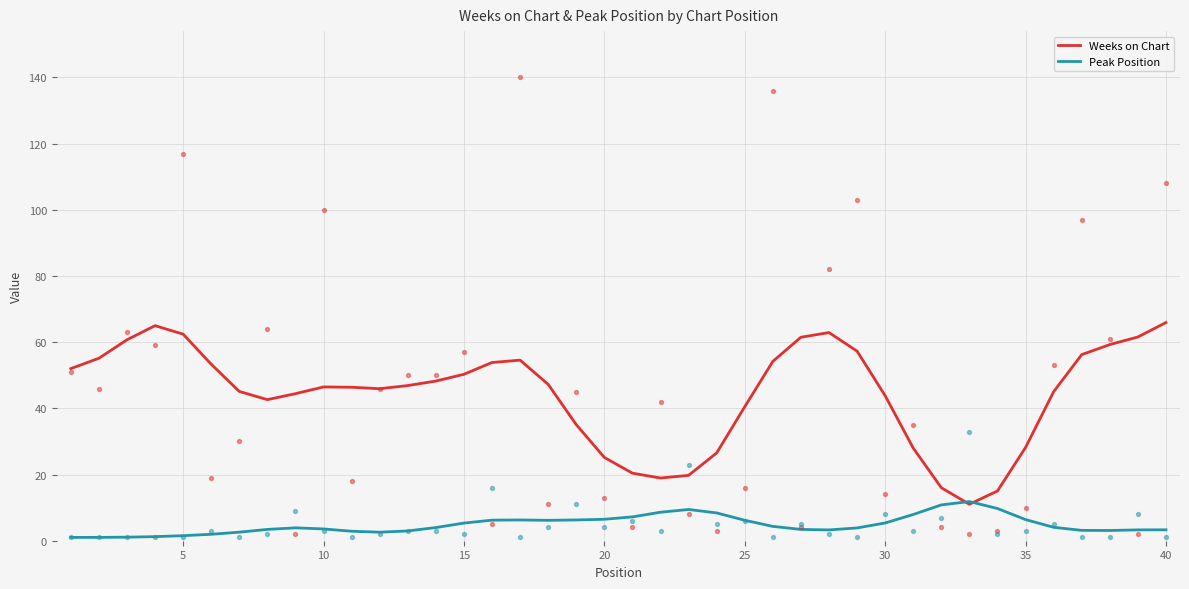

What is the maximum value for Weeks on Chart?

65.9